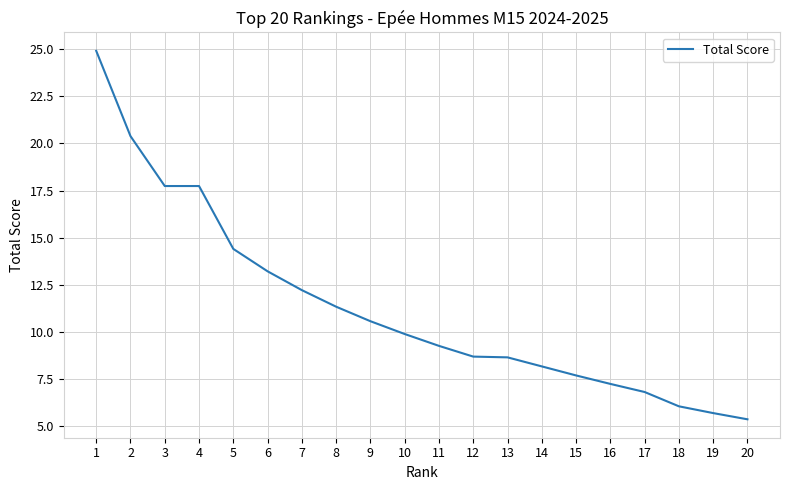

What is the difference between the maximum and second lowest values?

19.2